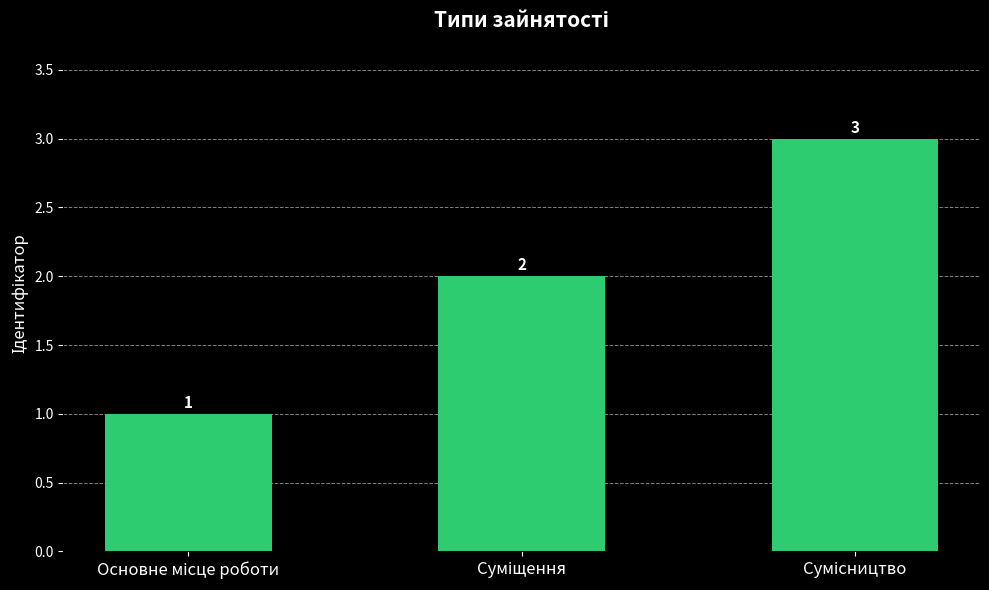

How many values are between 1 and 3?

3